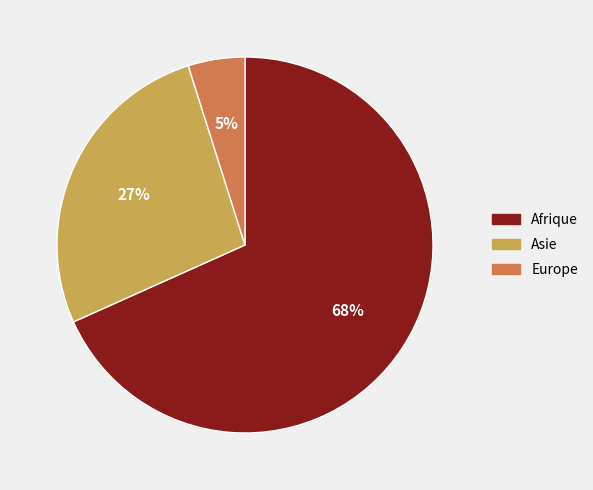

True or false: Afrique accounts for 28% of the total.

False